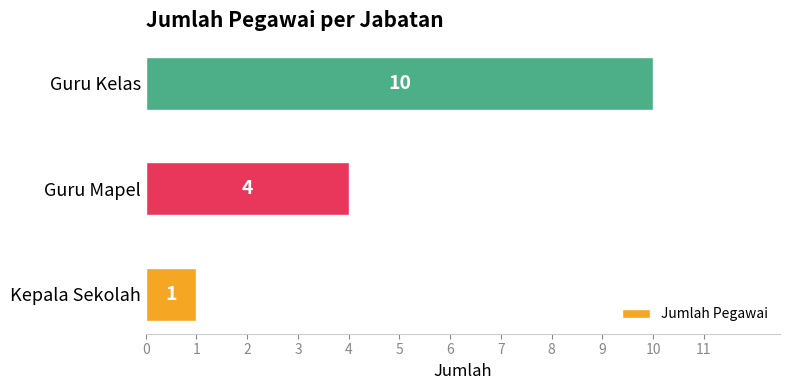

Count the number of categories in the chart.

3